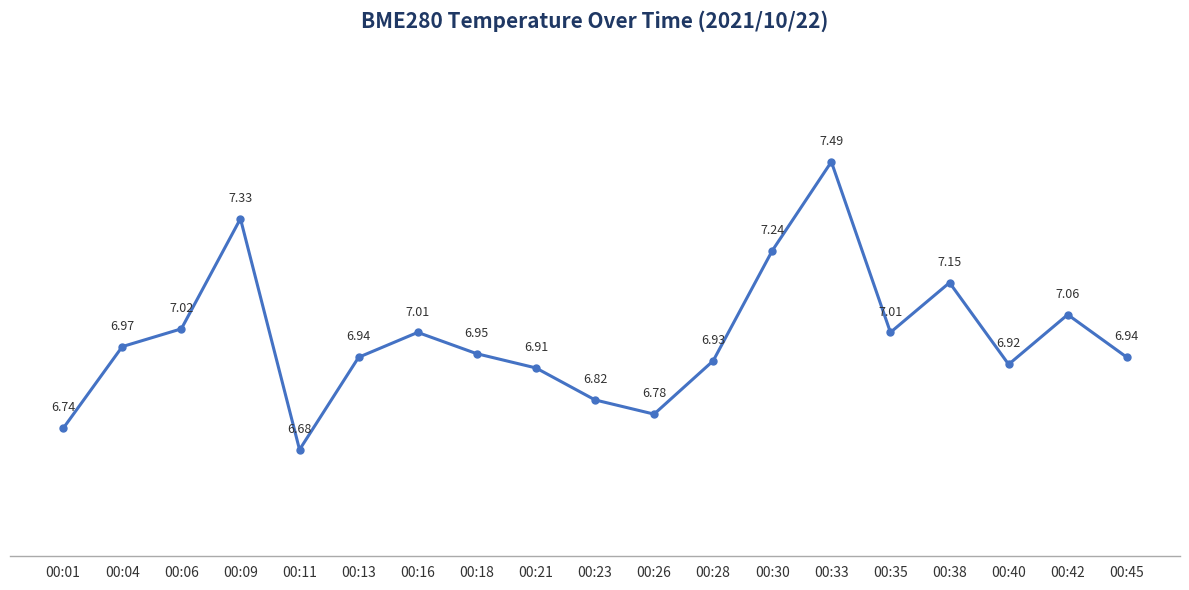

The value at 00:40 is 10.4. True or false?

False